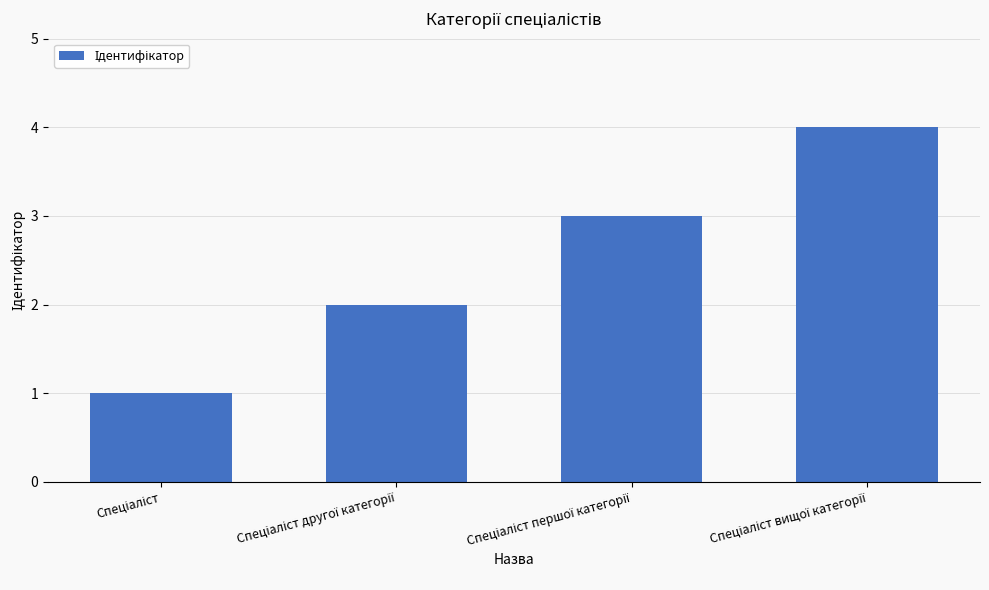

What is the difference between the maximum and minimum values?

3